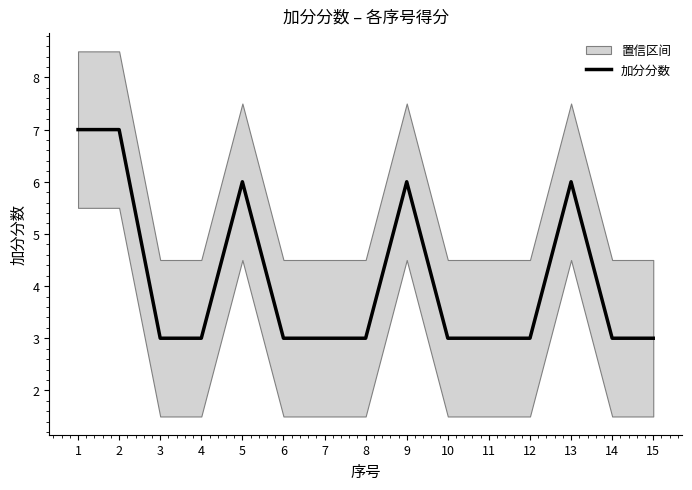

The value at 10 is 1. True or false?

False